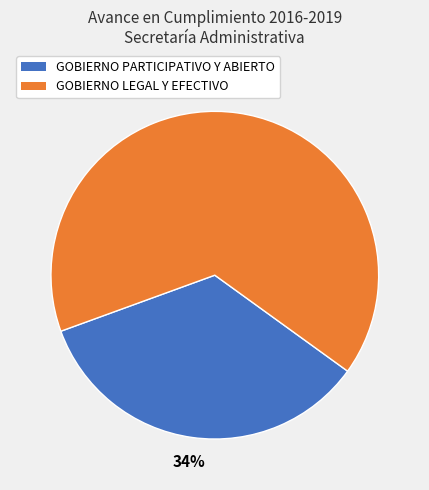

True or false: GOBIERNO LEGAL Y EFECTIVO accounts for 52% of the total.

False